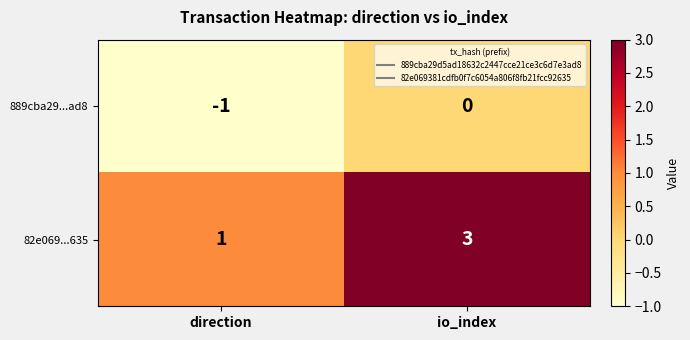

Reading left to right, list all the values displayed in this chart.

889cba29...ad8: direction=-1	io_index=0
82e069...635: direction=1	io_index=3